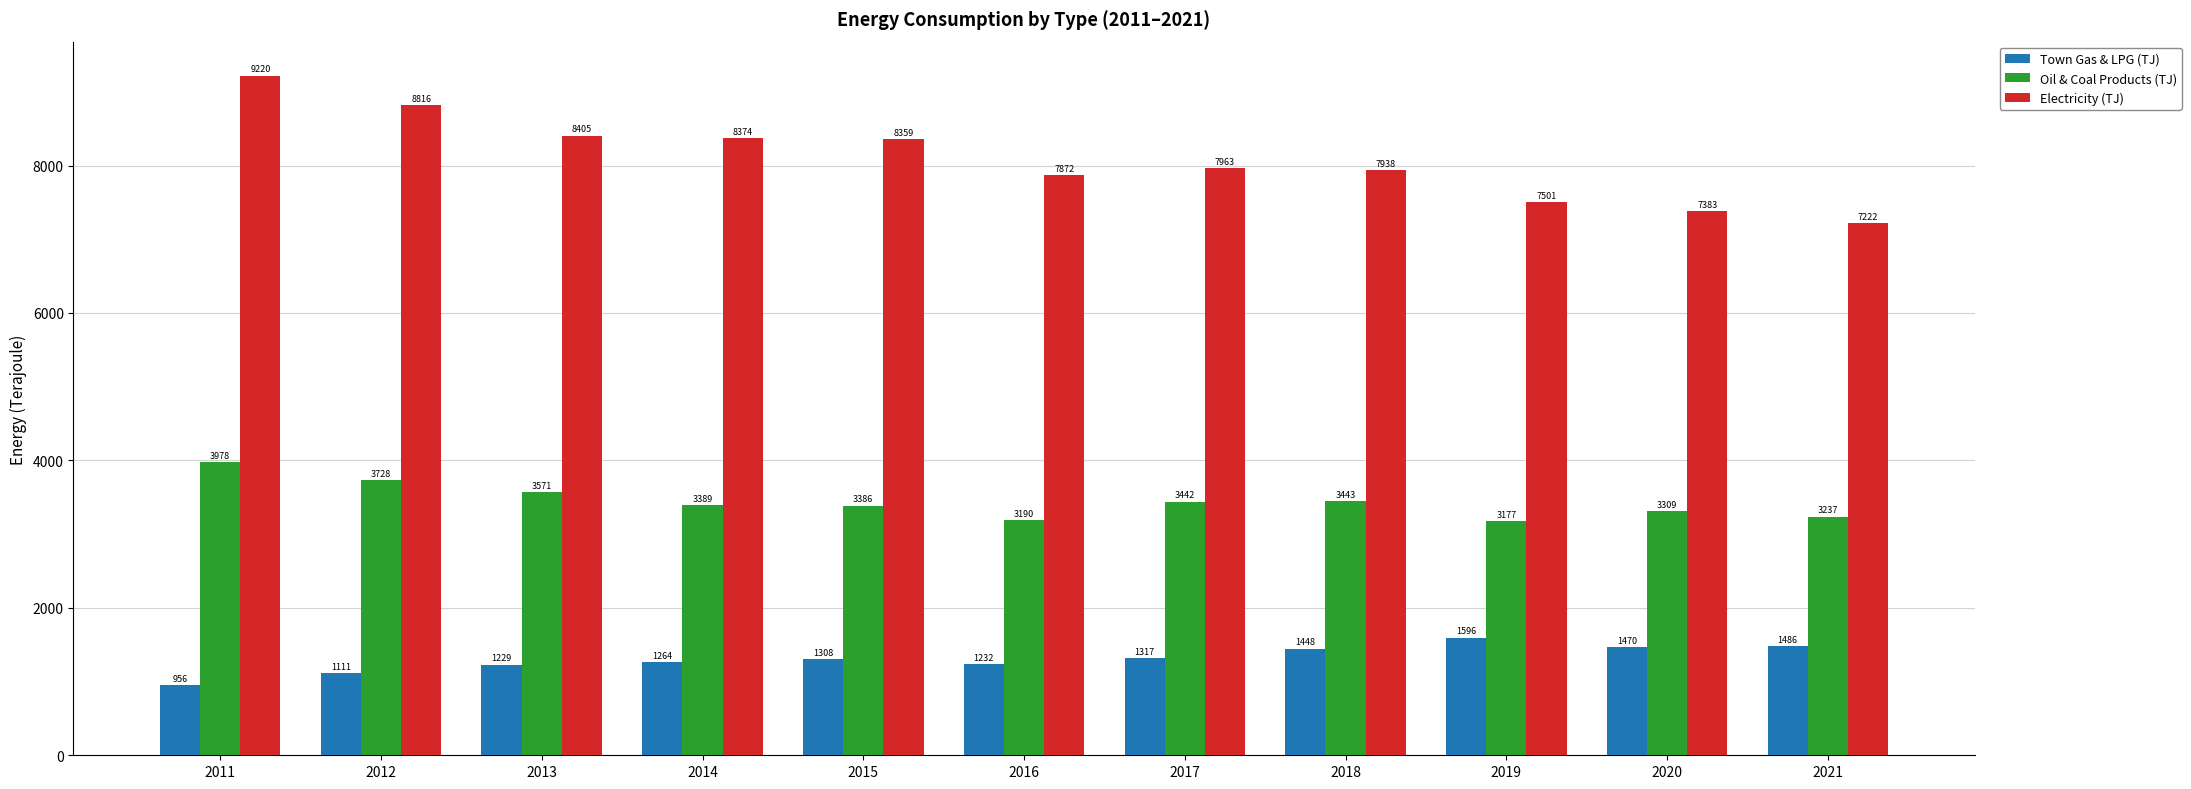

What is the average value of the Town Gas & LPG (TJ) series?

1311